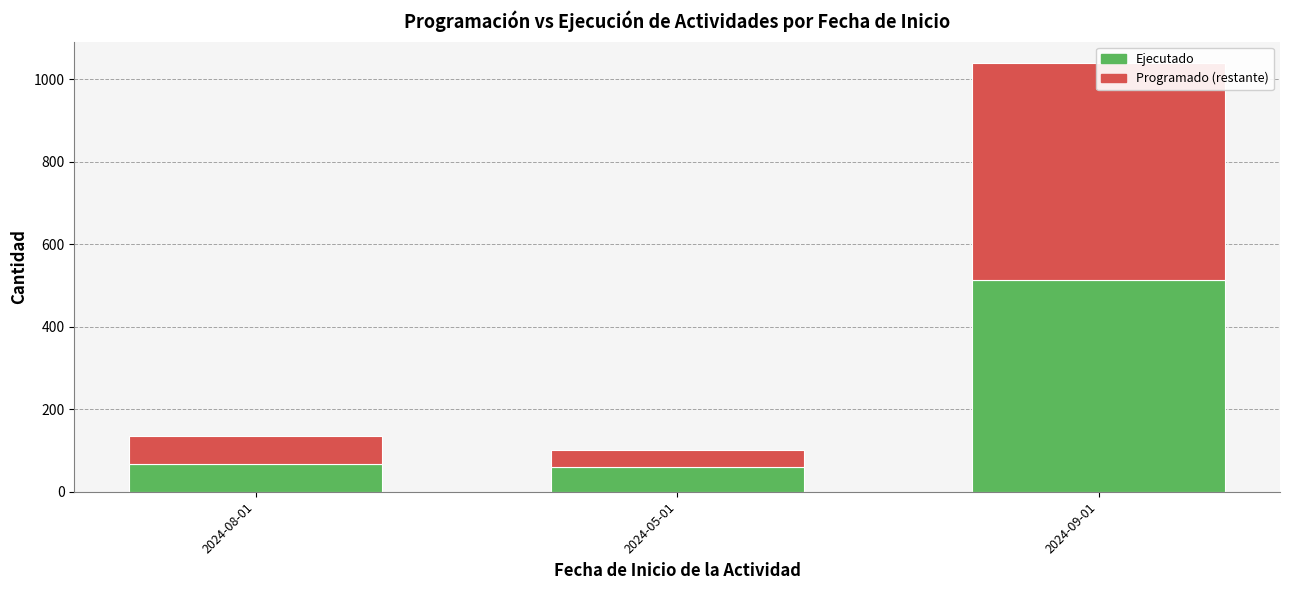

List the series in order of their overall mean, highest first.

Ejecutado, Programado (restante)